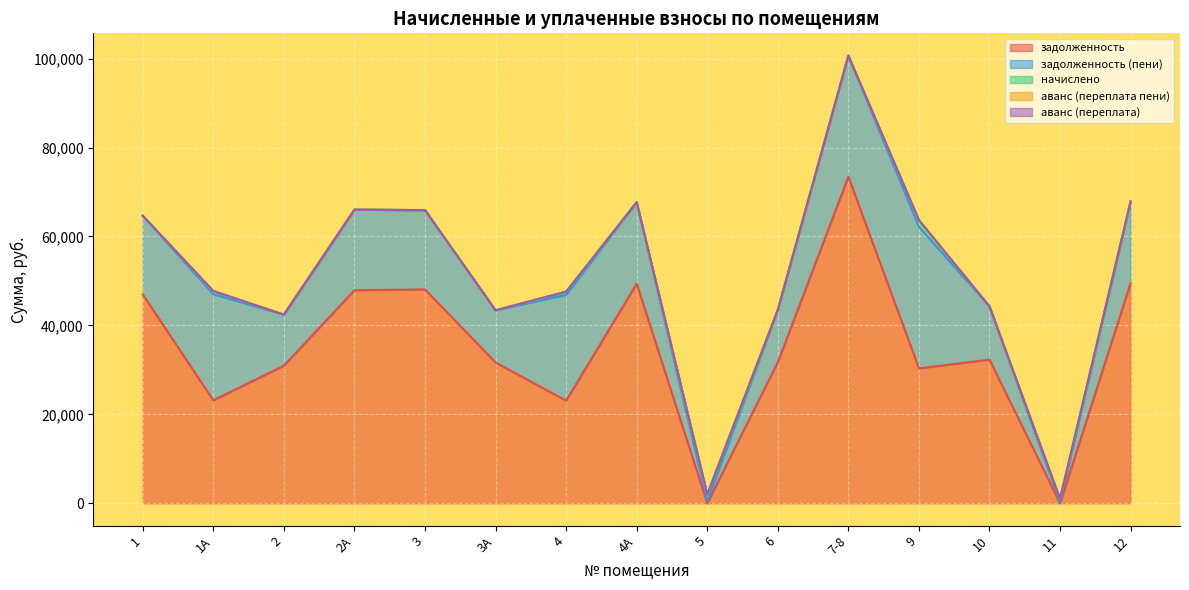

What is the total value across all series at 9?

63663.4